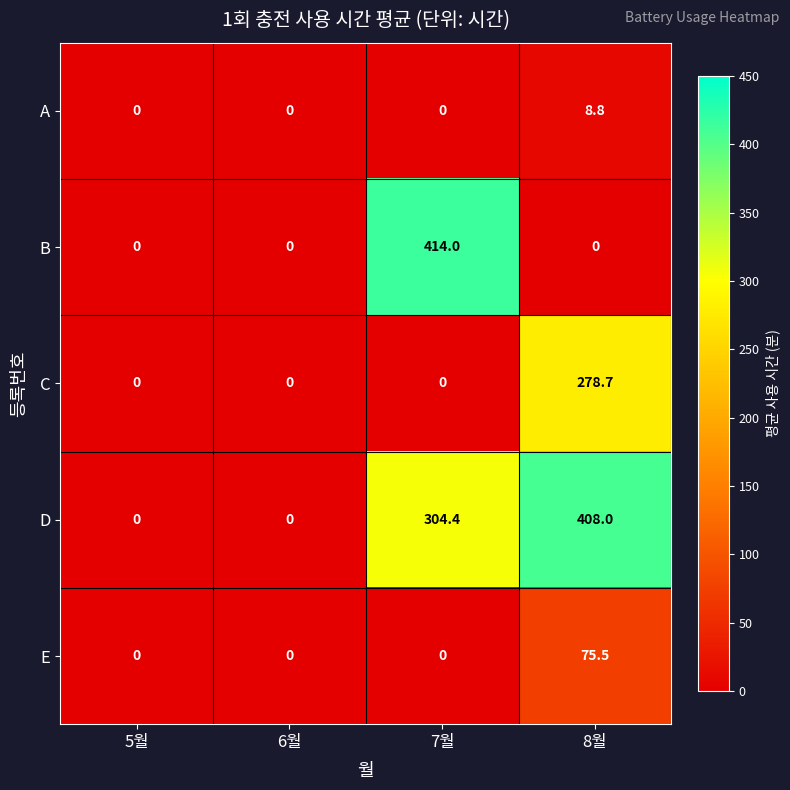

True or false: B has a value of 0.0 at 5월.

True